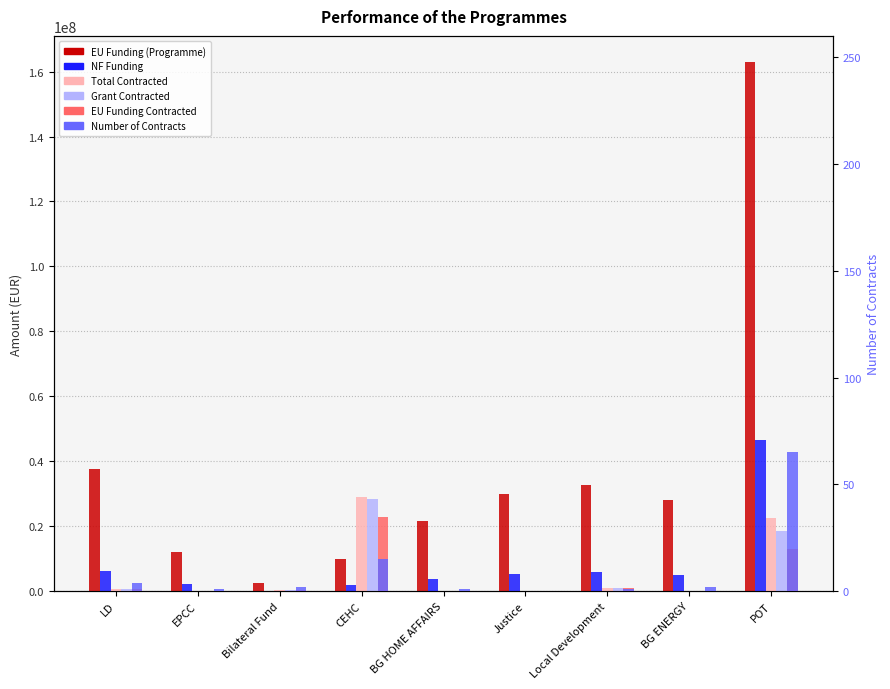

At which category does the chart reach its peak across all series?

POT